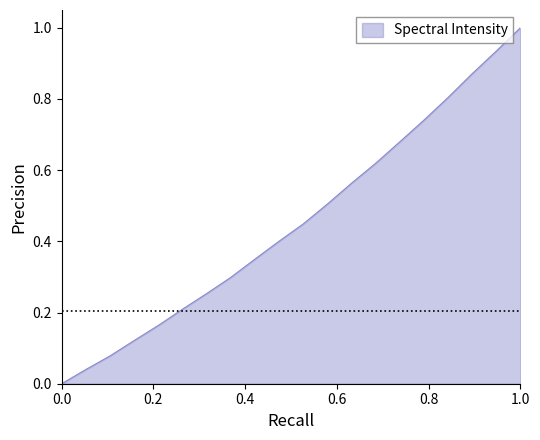

True or false: there are more than 2 points higher than both neighbors.

False